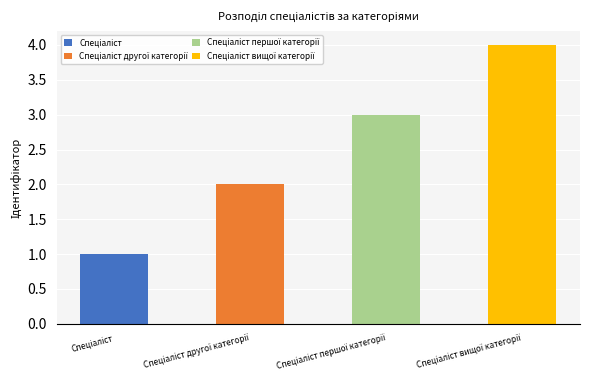

What is the sum of all values?

10